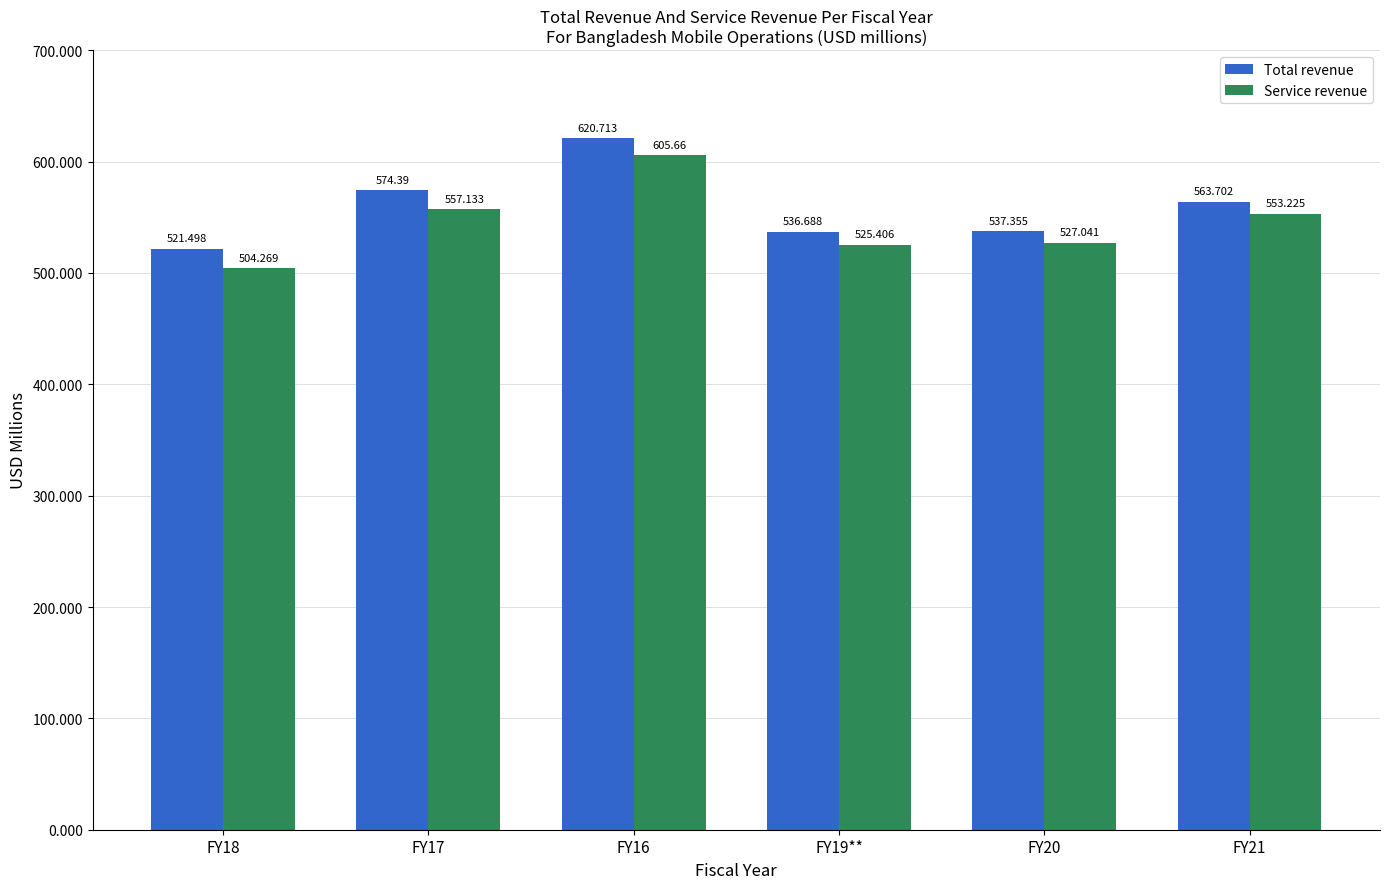

The Total revenue series shows 260.4 at FY16. True or false?

False